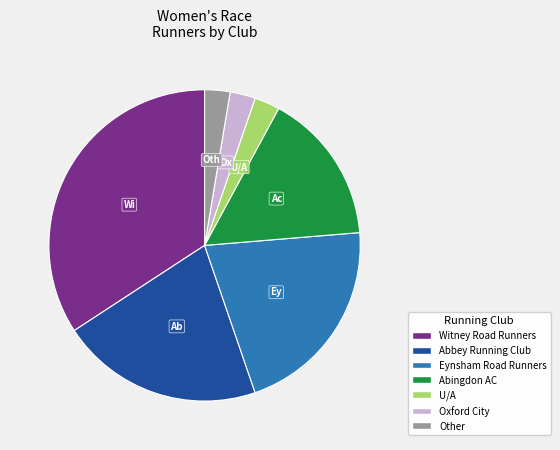

Between Abingdon AC and Abbey Running Club, which is larger?

Abbey Running Club